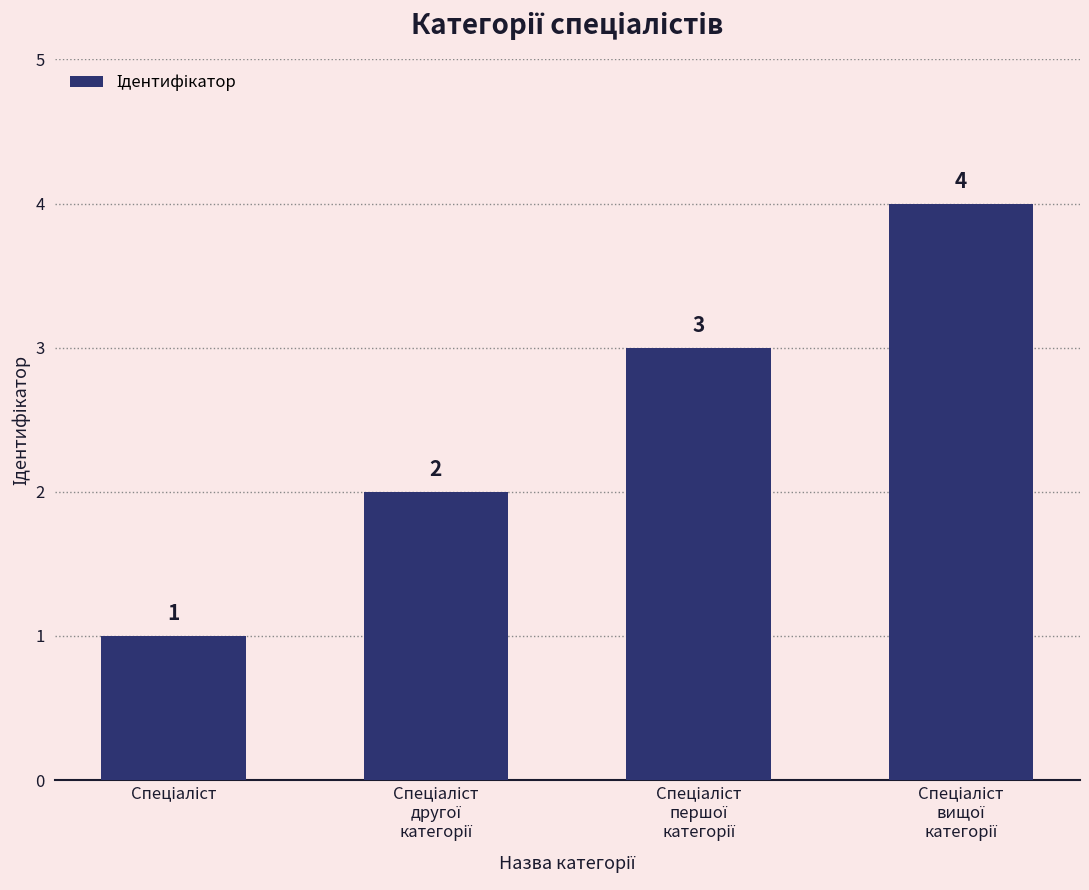

What is the difference between the maximum and minimum values?

3